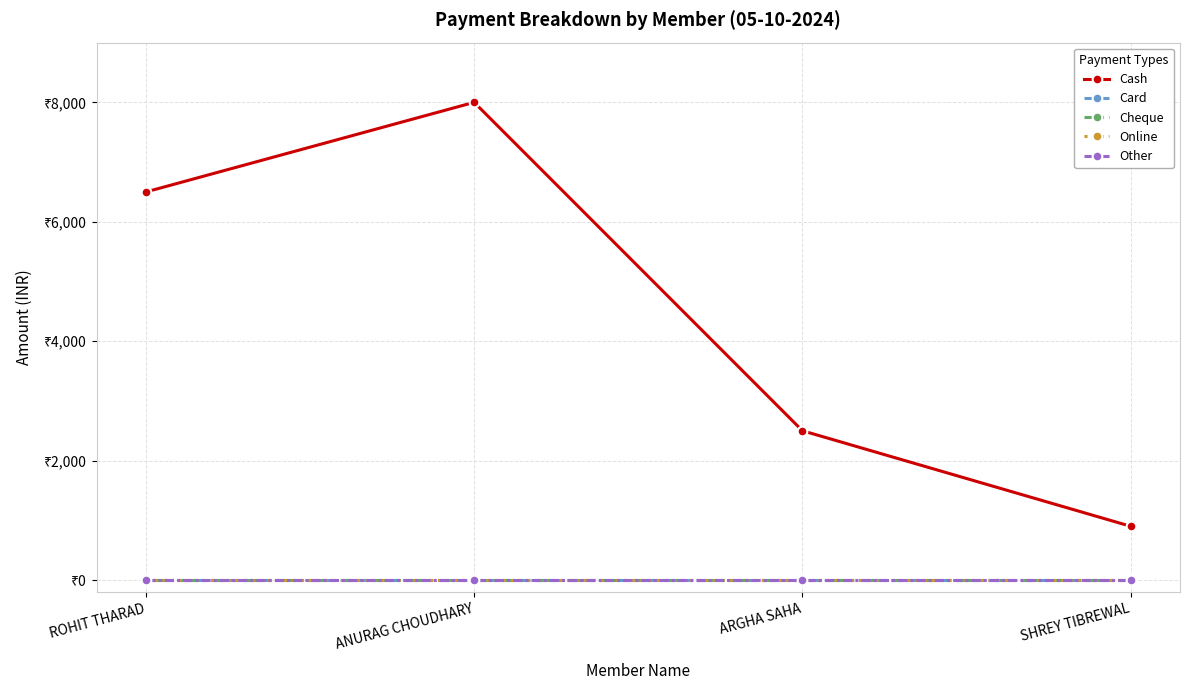

Is this an area chart (filled region under the line)?

No